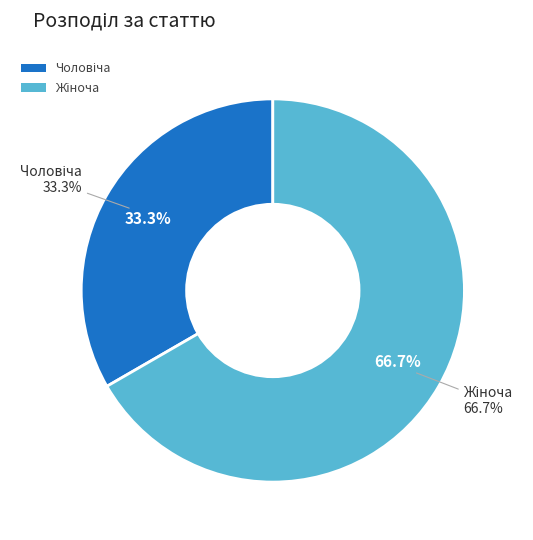

To the nearest percent, what portion does Жіноча represent?

67%